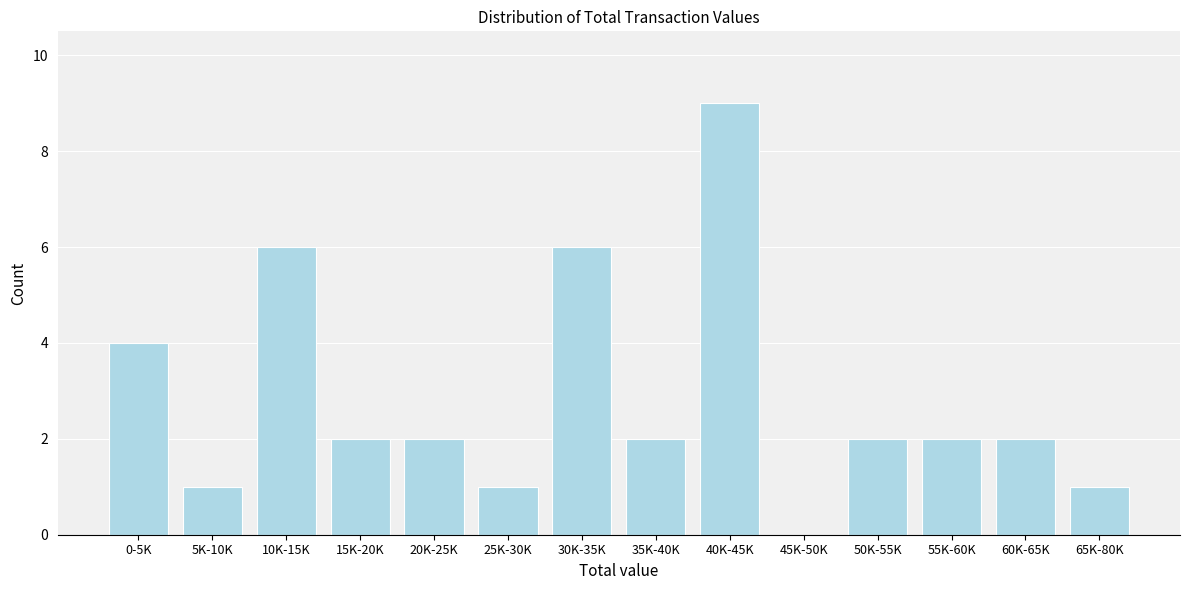

Reading right to left, transcribe all the data shown in this chart.

65K-80K=1	60K-65K=2	55K-60K=2	50K-55K=2	45K-50K=0	40K-45K=9	35K-40K=2	30K-35K=6	25K-30K=1	20K-25K=2	15K-20K=2	10K-15K=6	5K-10K=1	0-5K=4